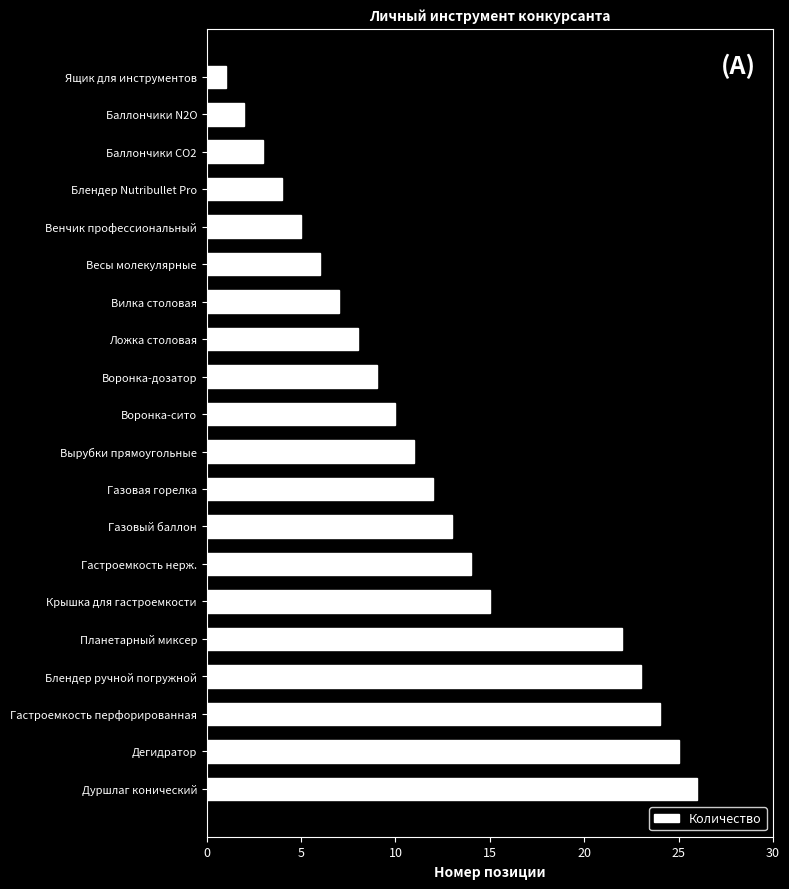

The chart shows a value of 25 at Дегидратор. True or false?

True